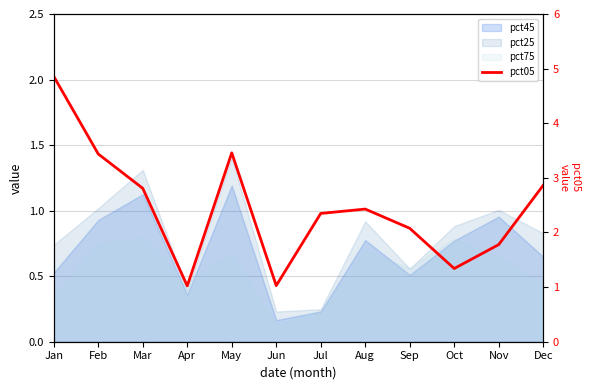

Count the number of categories in the chart.

12